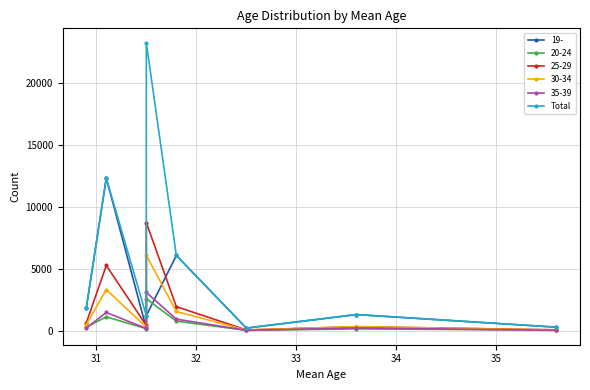

What is the approximate value at 35, to the nearest 50?

200